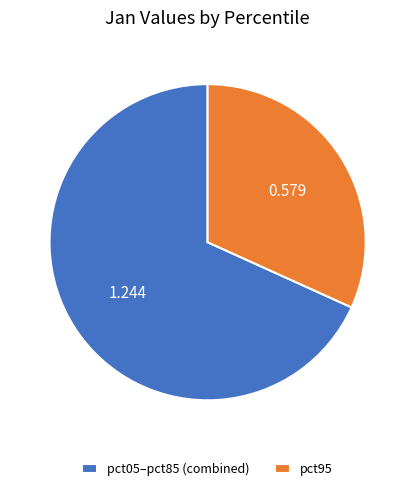

Do pct95 and pct05–pct85 (combined) together represent more than half of the pie?

Yes